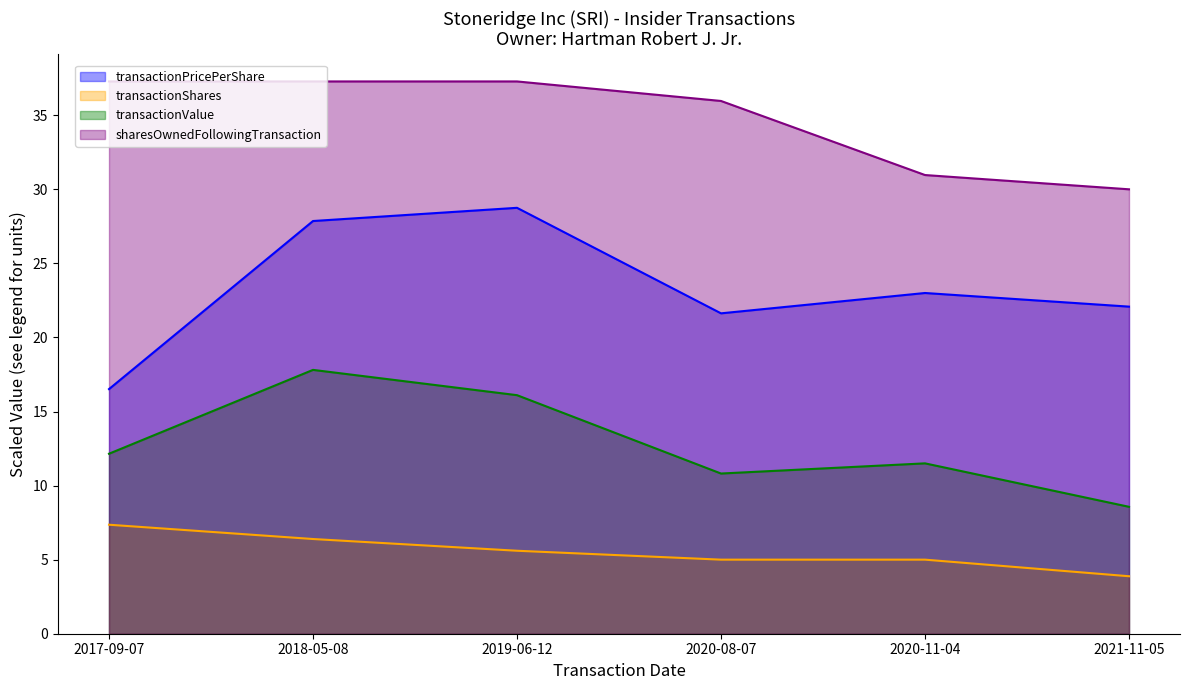

In transactionPricePerShare, how many points are lower than both neighbors (excluding endpoints)?

1